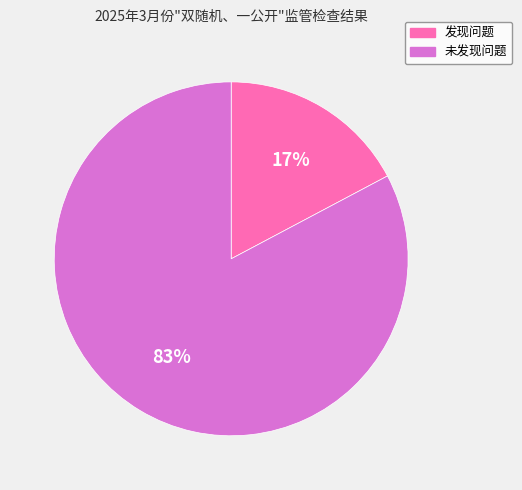

To the nearest percent, what is the combined percentage of 发现问题 and 未发现问题?

100%